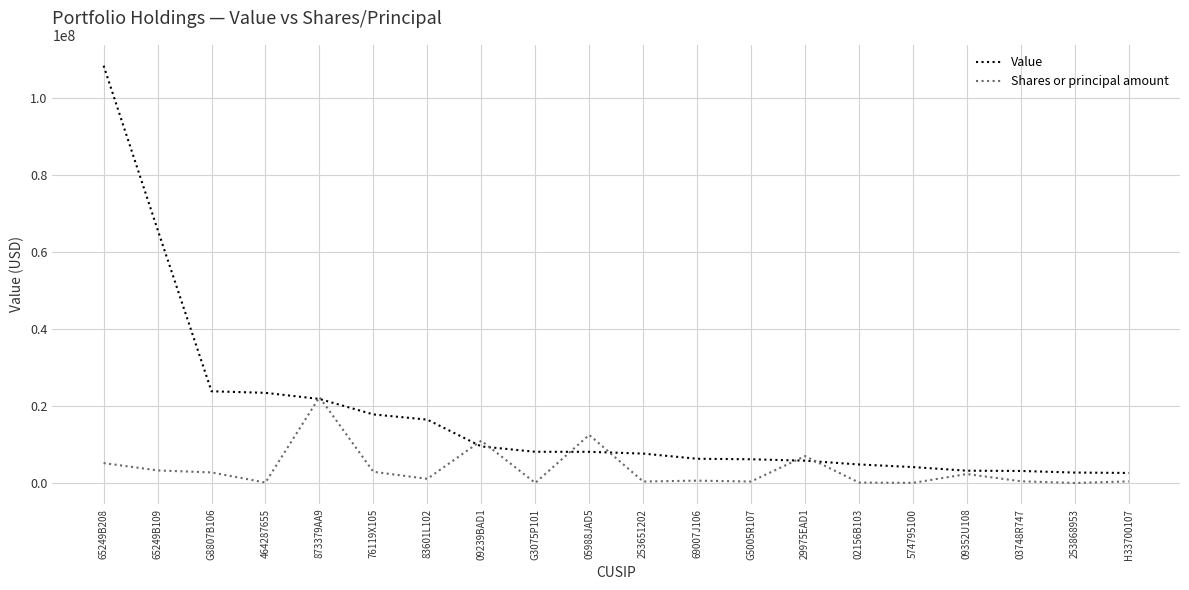

What is the maximum value shown in the chart?

108336274